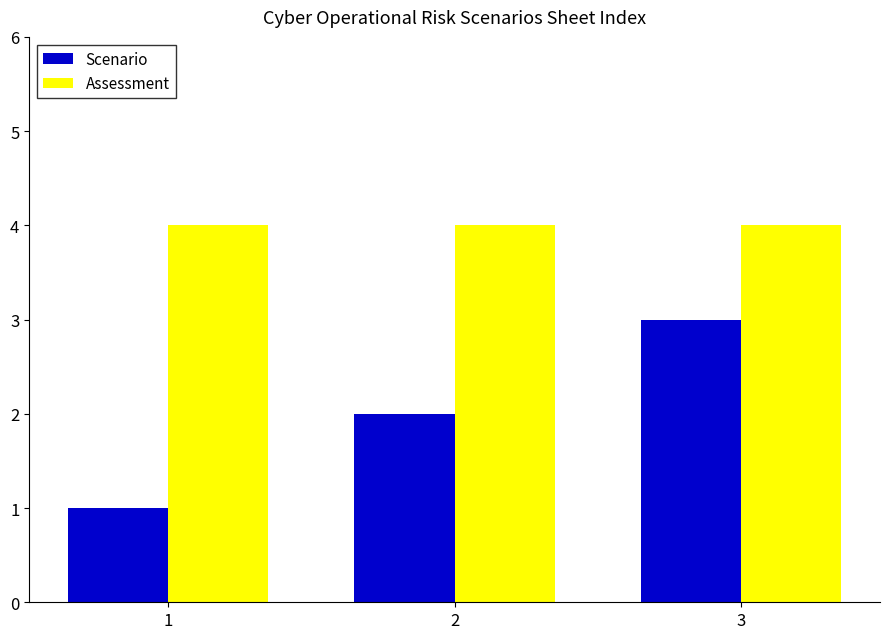

The Scenario series shows 1 at 1. True or false?

True